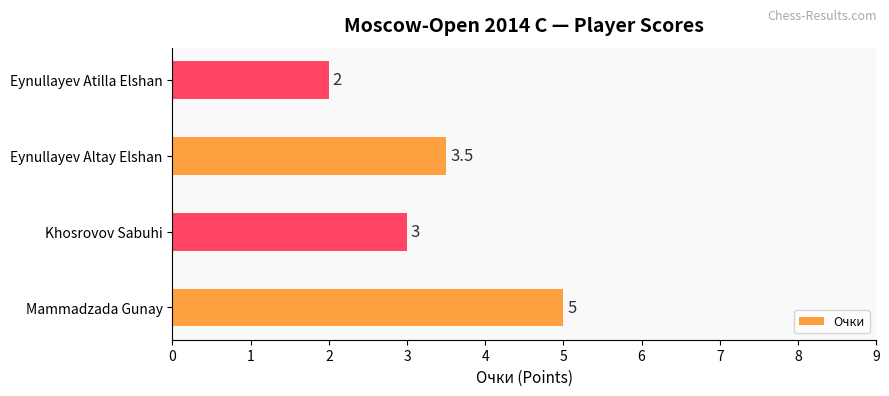

What is the minimum value shown in the chart?

2.0